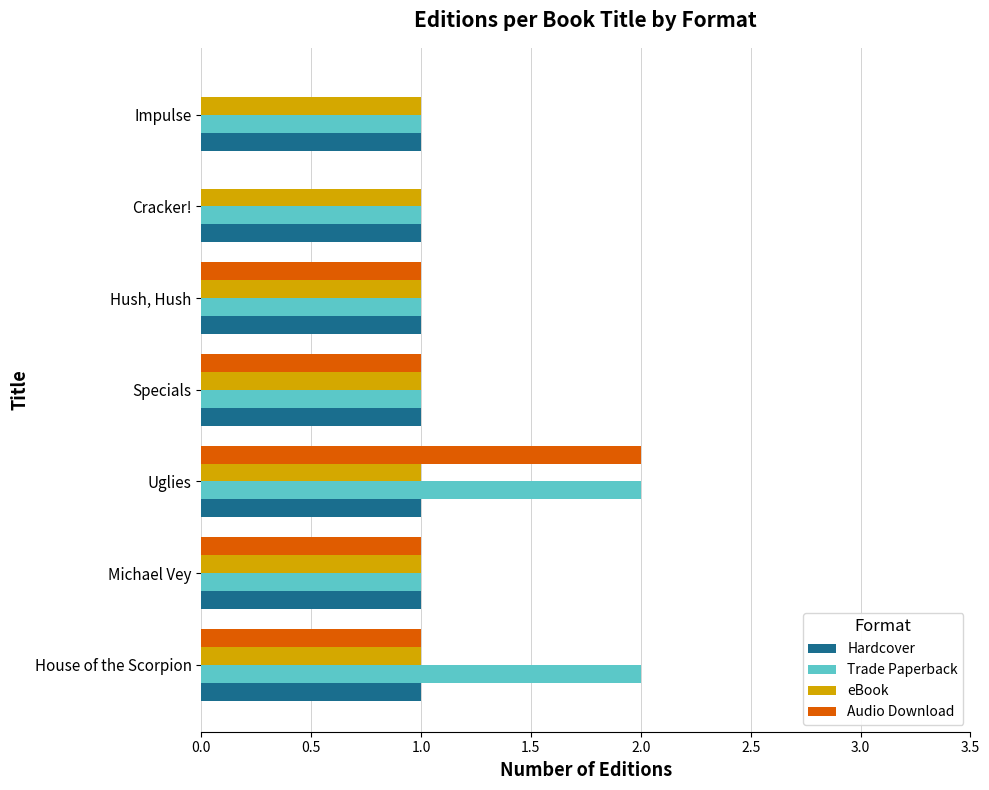

What is the maximum value shown in the chart?

2